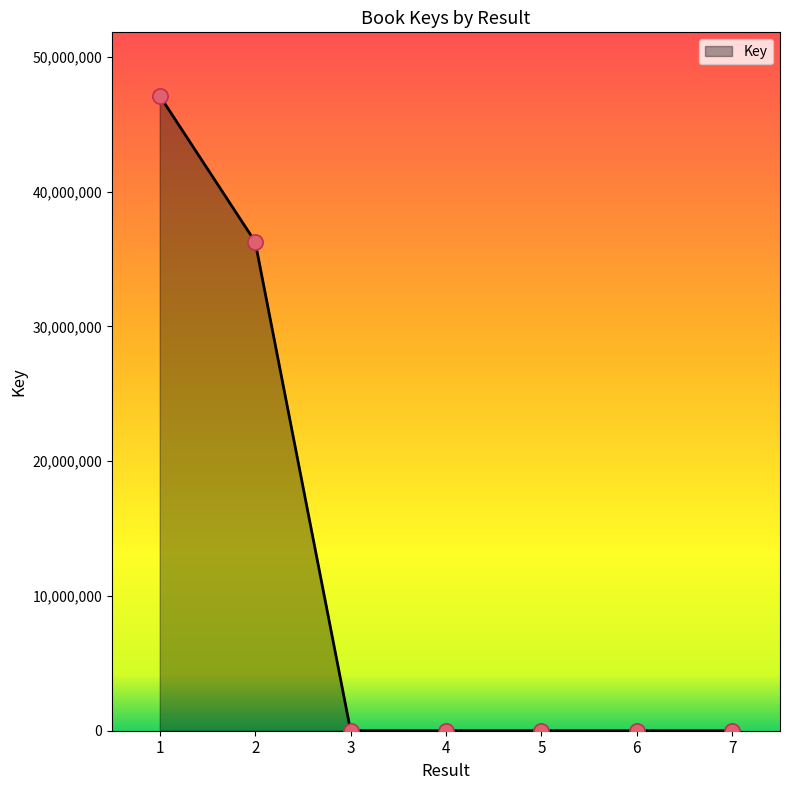

What is the change in value from 2 to 5?

-36265771